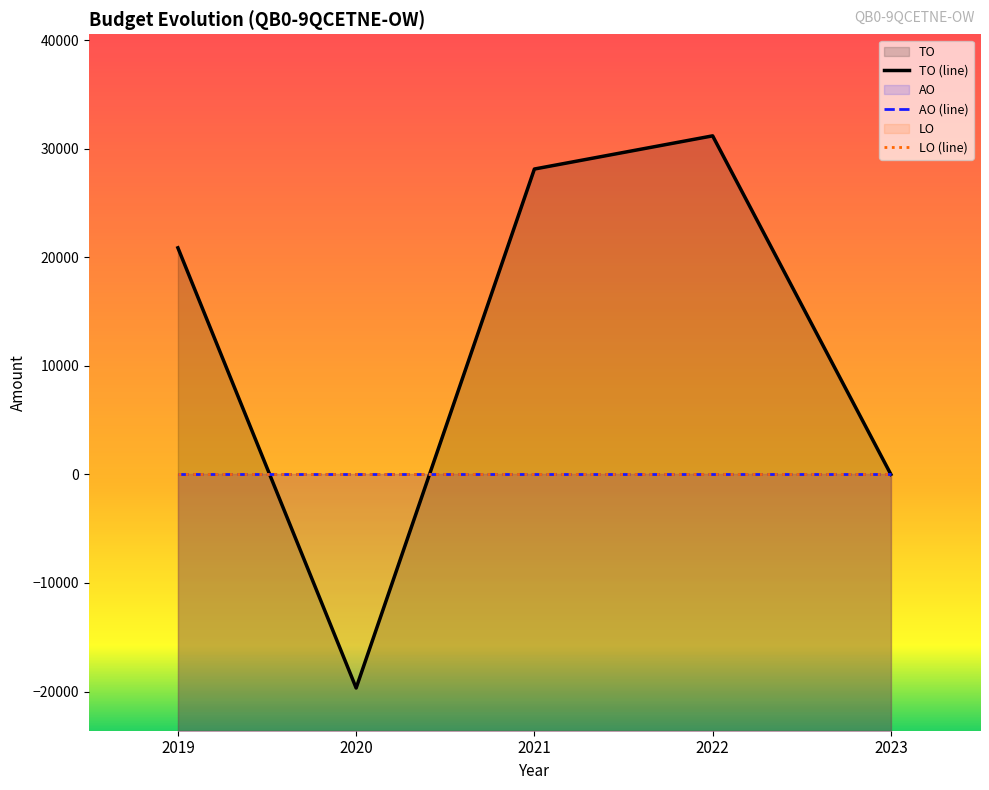

How many times do TO (line) and AO (line) cross each other?

2